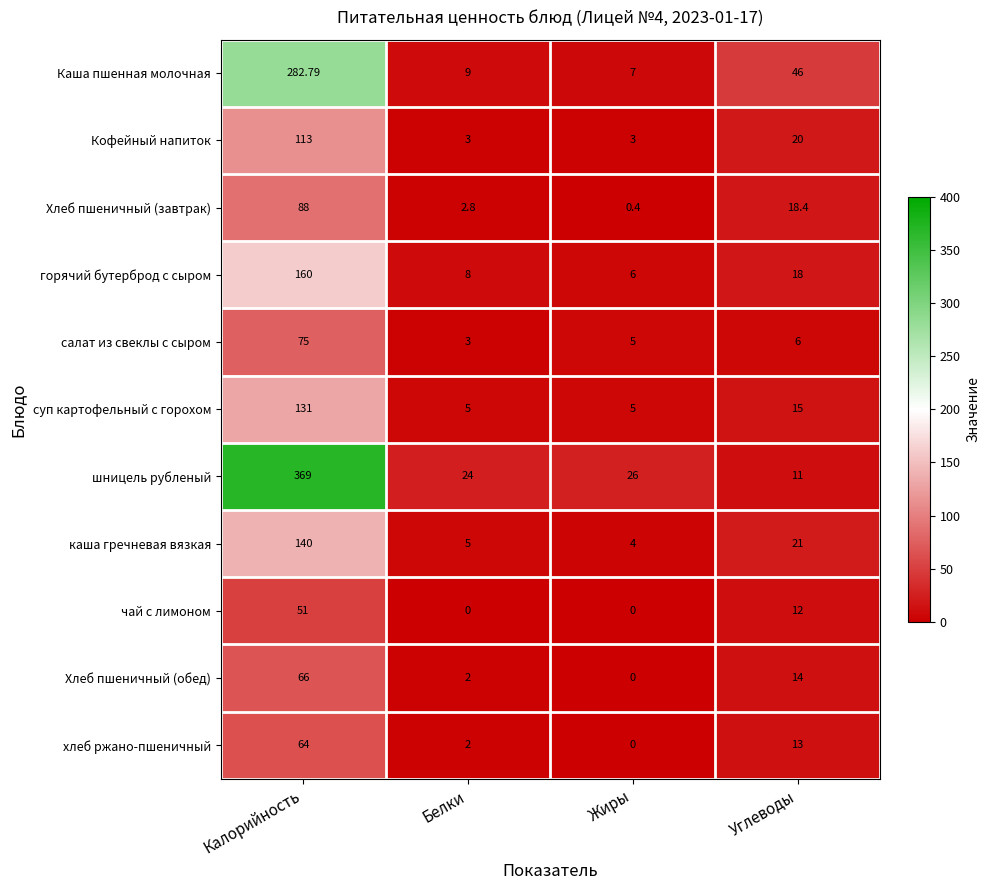

Which series has the largest total across all categories?

шницель рубленый